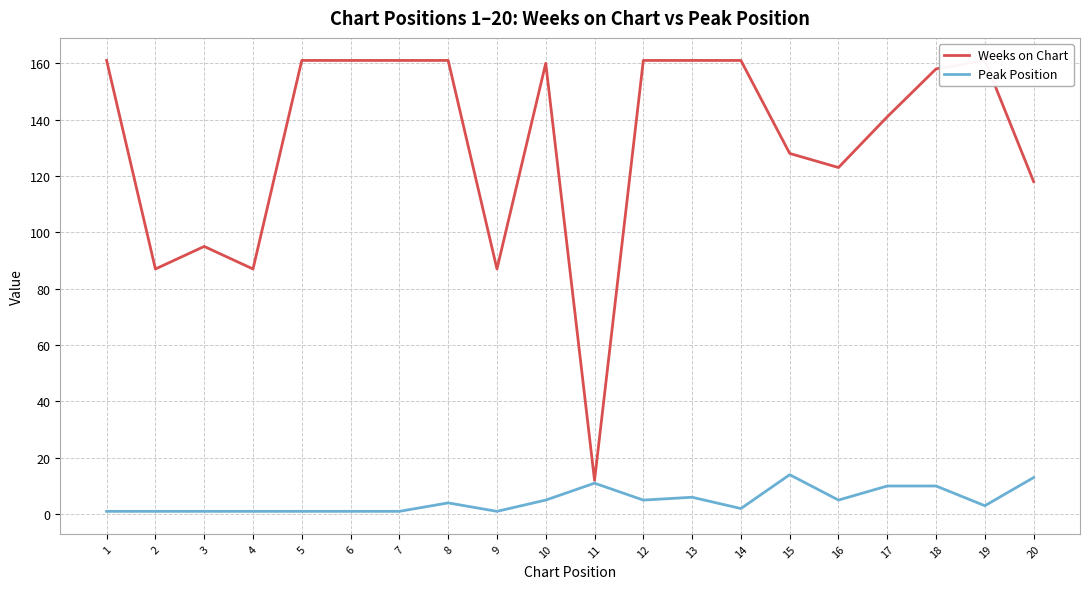

How many data points does each series have?

20